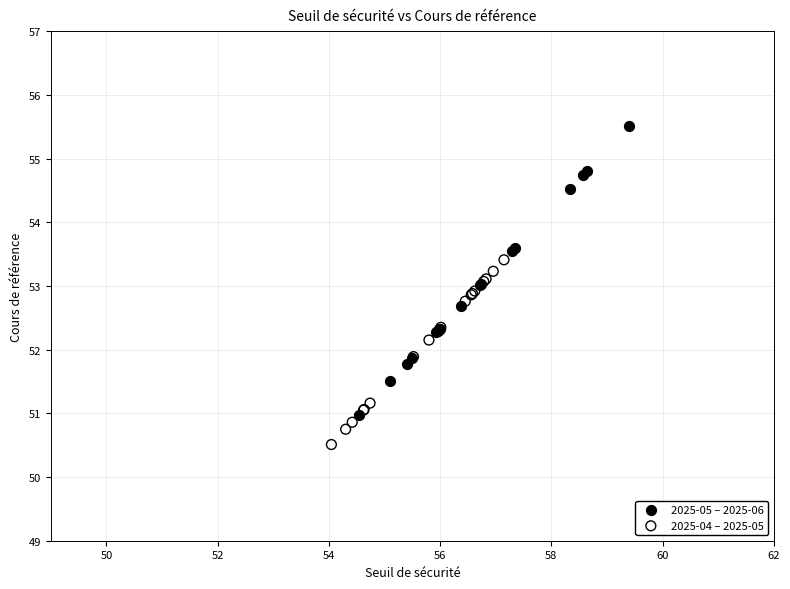

Which series reaches the minimum Y coordinate?

2025-04 – 2025-05